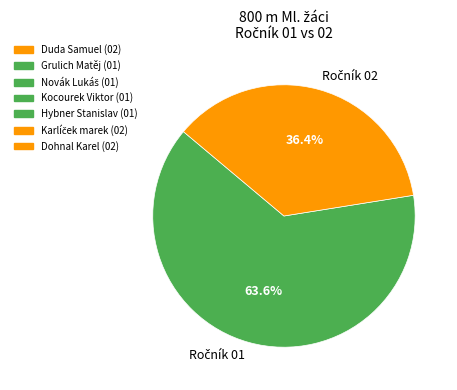

Is there any slice that represents more than half of the pie?

Yes